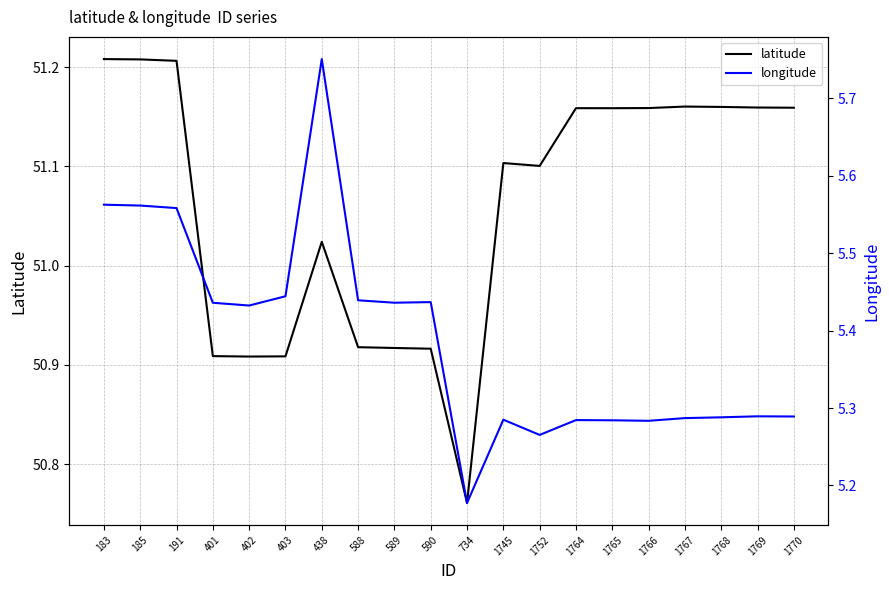

Count the number of categories in the chart.

20